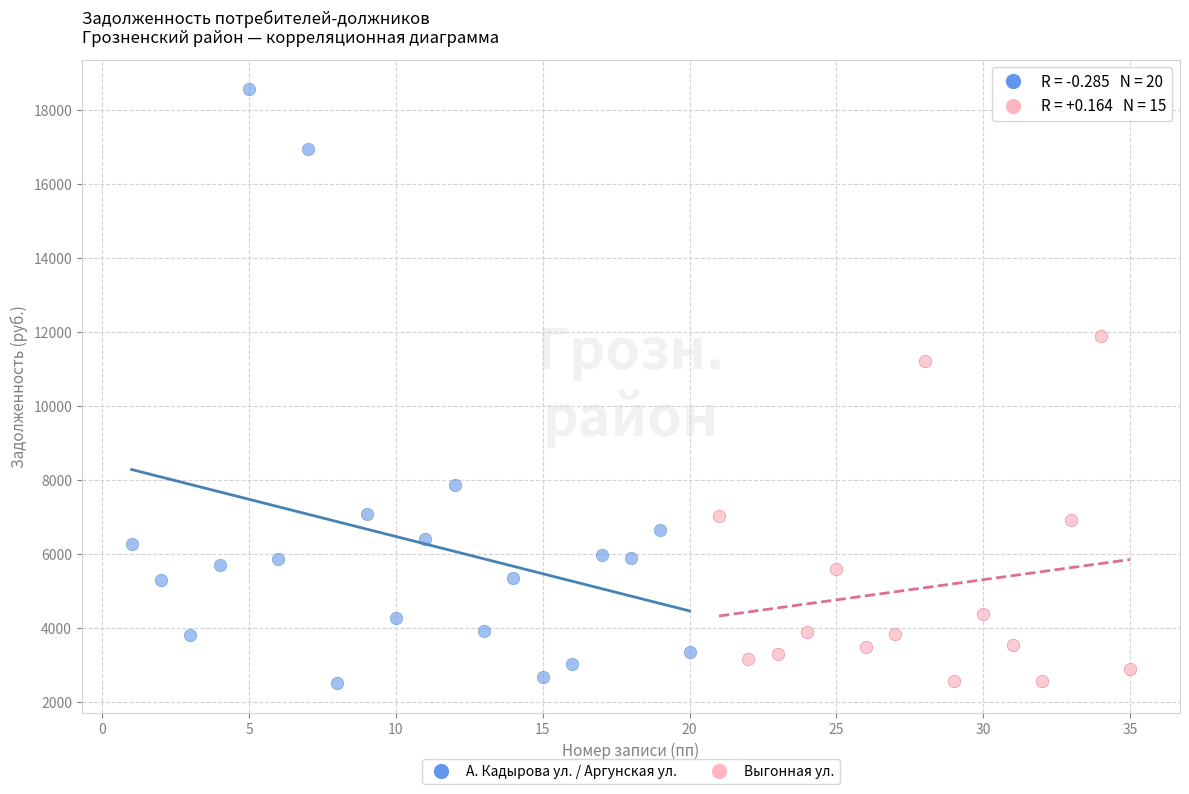

Which series has the widest spread of Y values?

А. Кадырова ул. / Аргунская ул.